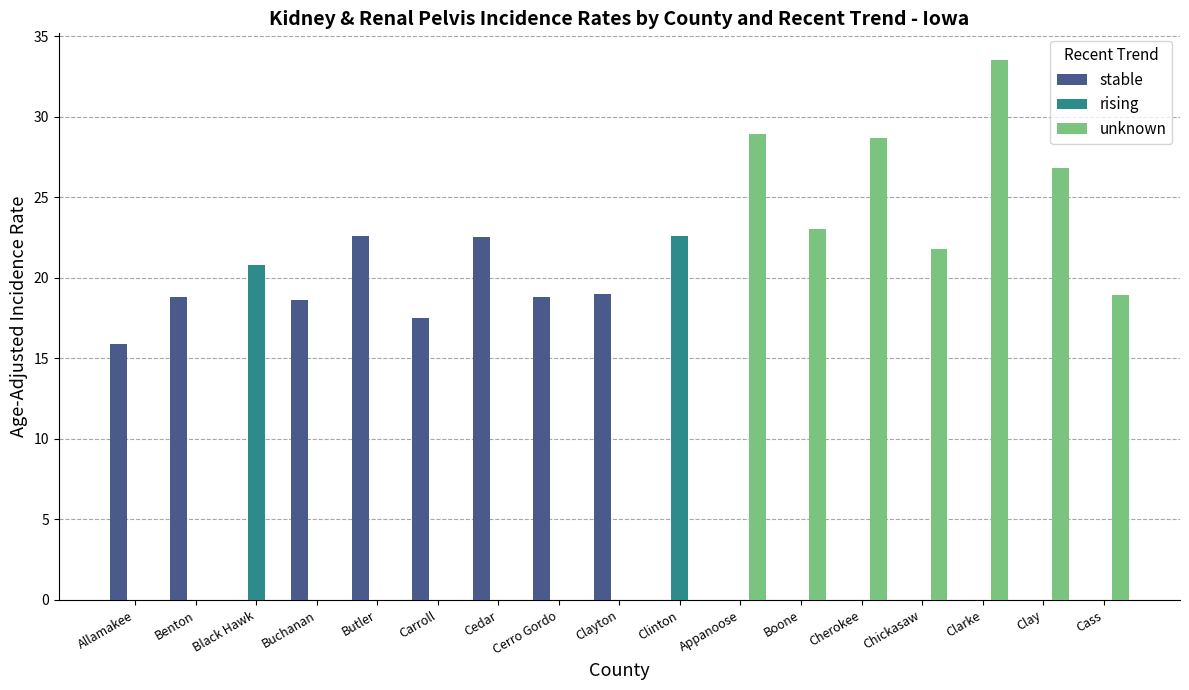

Between Boone and Cass, which series saw the biggest shift?

unknown